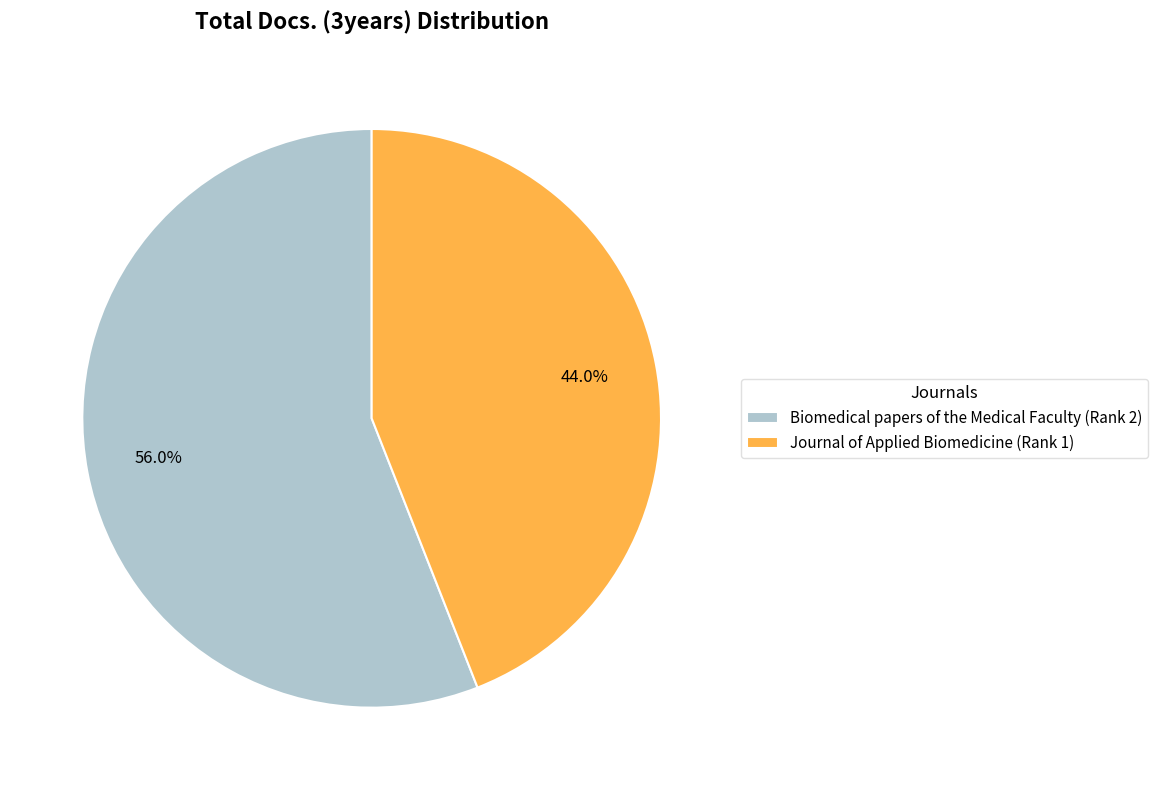

To the nearest percent, what is the average slice percentage?

50%